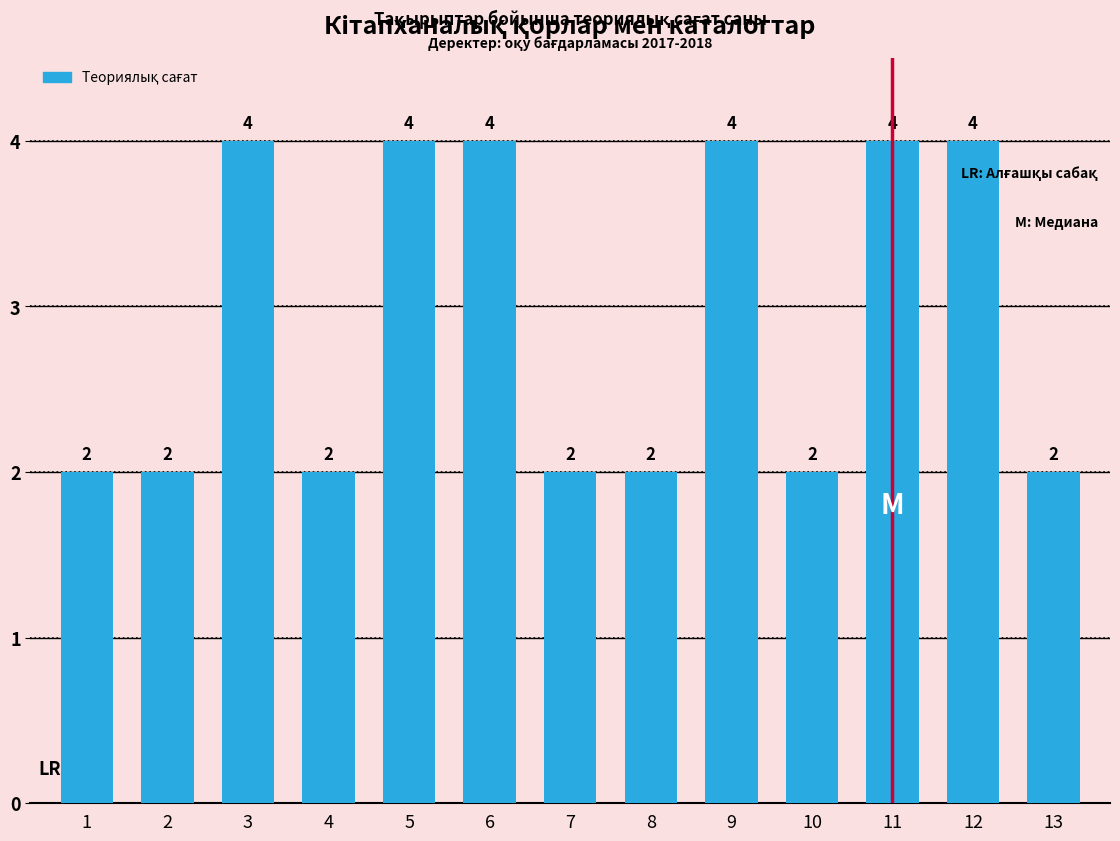

How many data points does each series have?

13